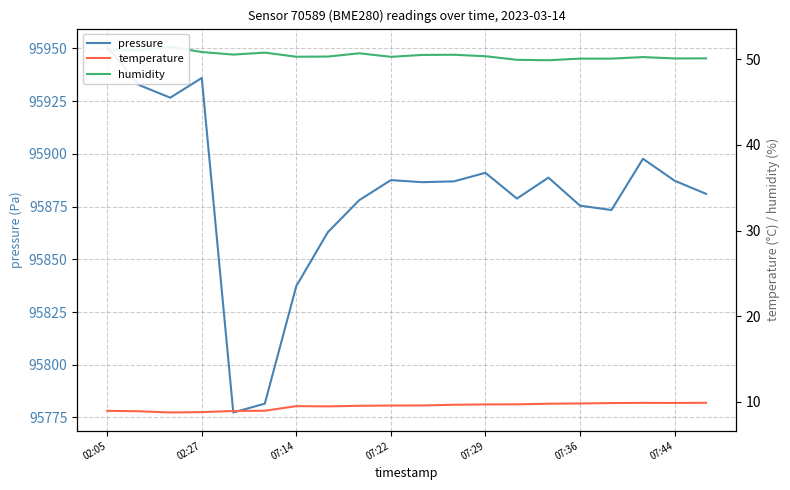

What is the maximum value for humidity?

51.4